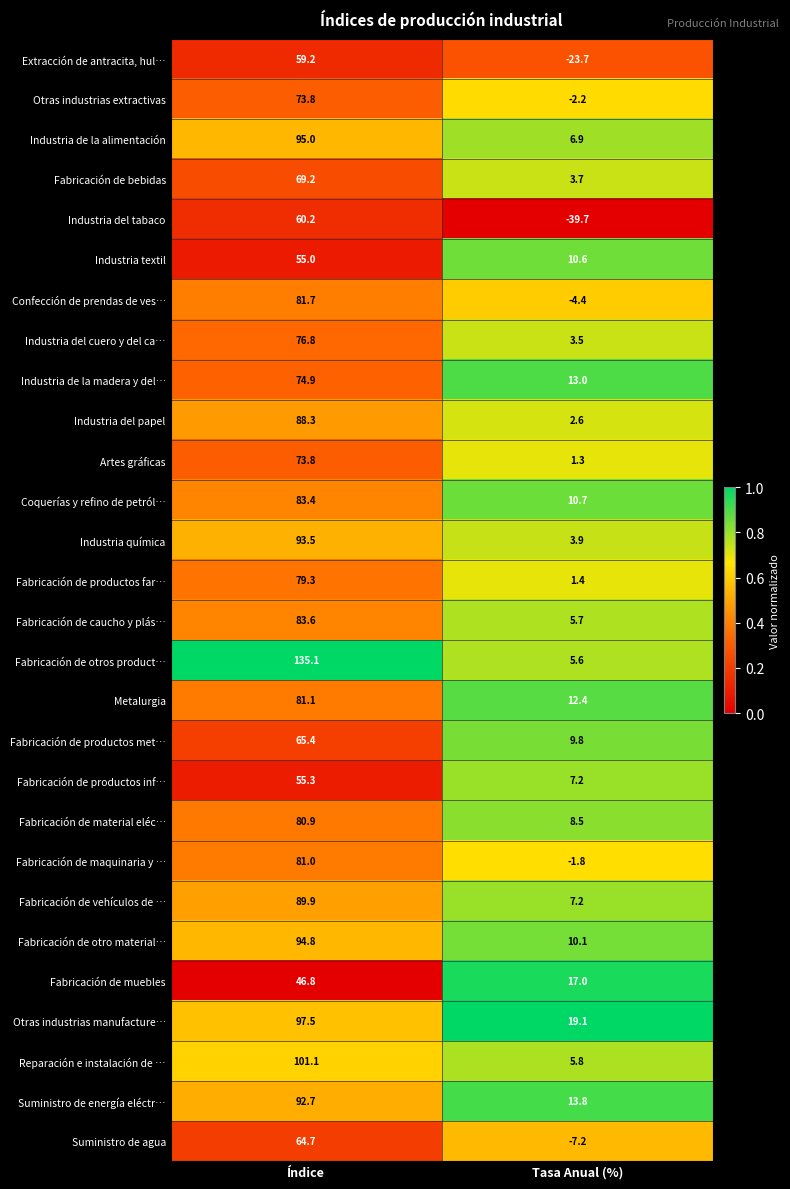

What is the difference between the maximum and minimum values in the Fabricación de maquinaria y … series?

82.8